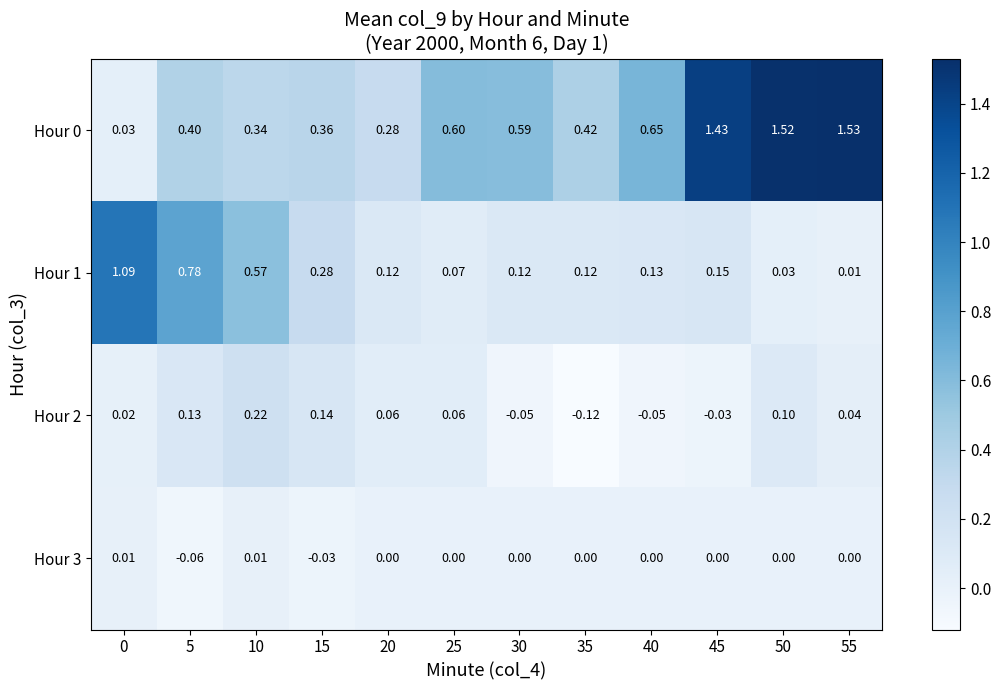

Is the value of Hour 2 at 40 greater than the value of Hour 1 at 50?

No